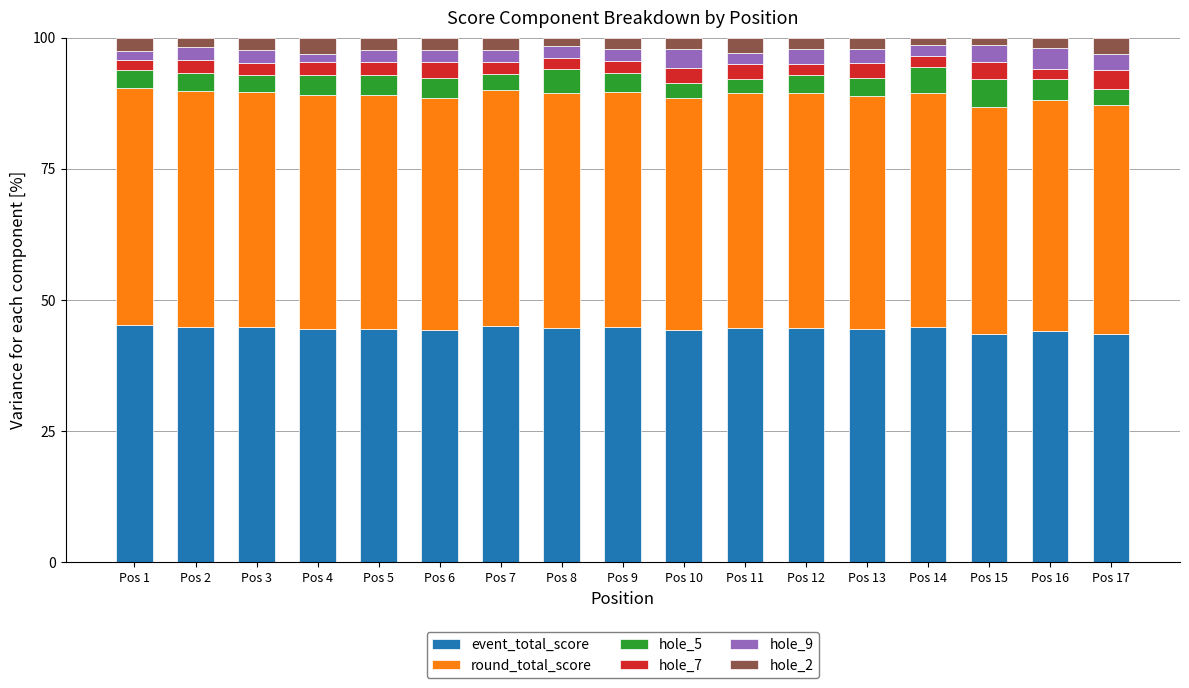

What is the total value across all series at Pos 5?

100.0